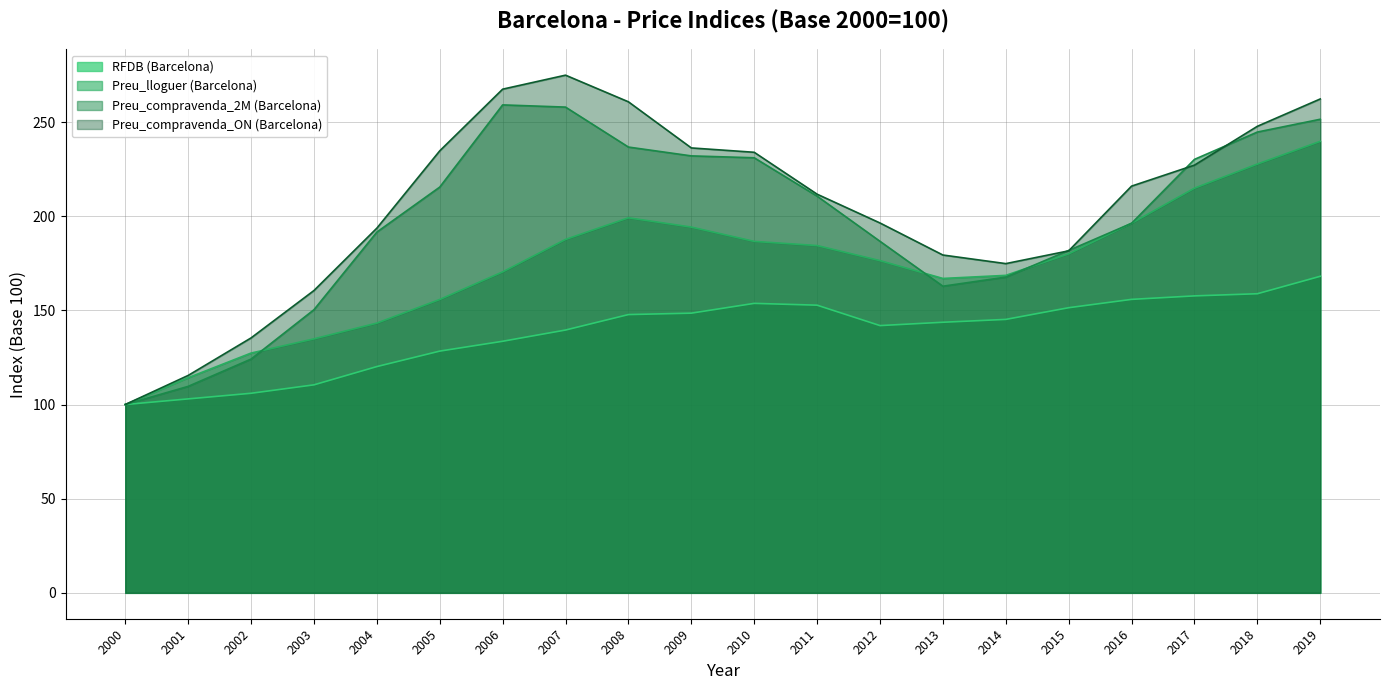

True or false: RFDB (Barcelona) and Preu_compravenda_2M (Barcelona) cross at least once.

False